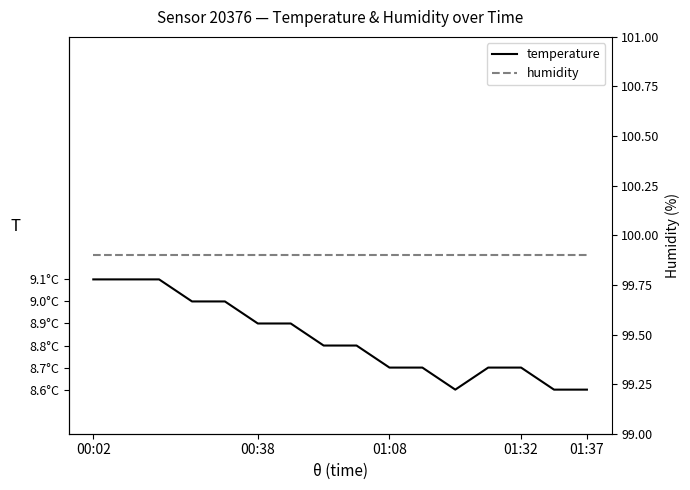

Does the chart display data point markers on the line(s)?

No